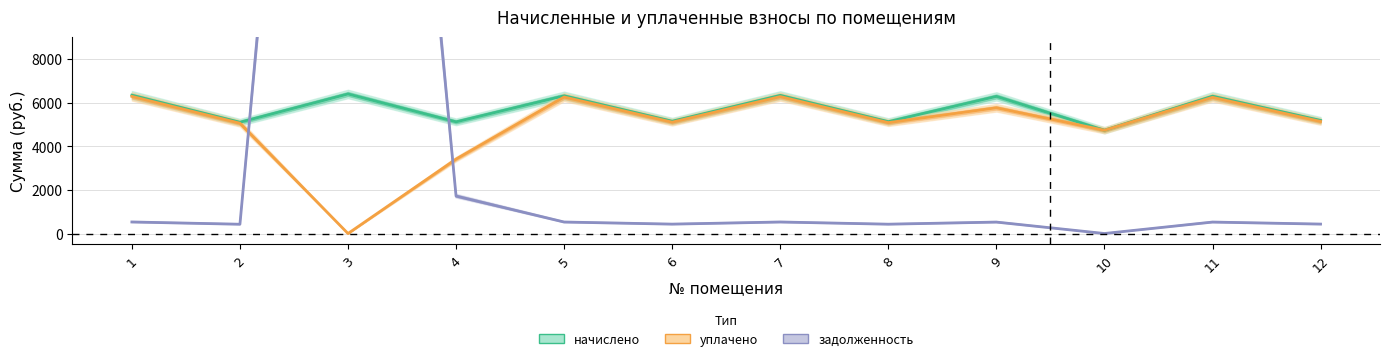

Which series has the widest spread of values?

задолженность